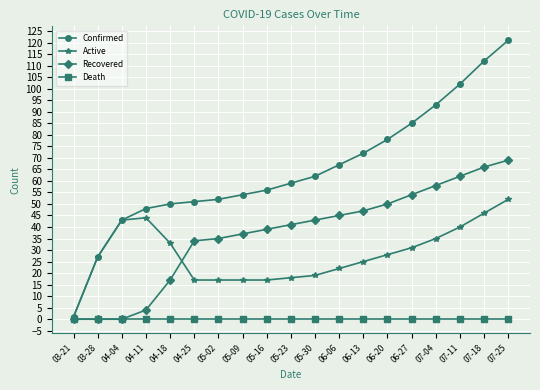

Which series has the widest spread of values?

Confirmed